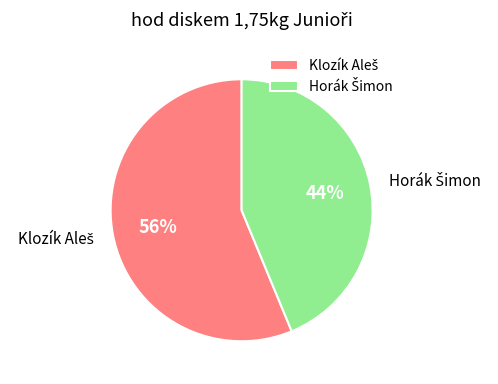

To the nearest percent, what is the difference between the largest and smallest slice percentages?

12%